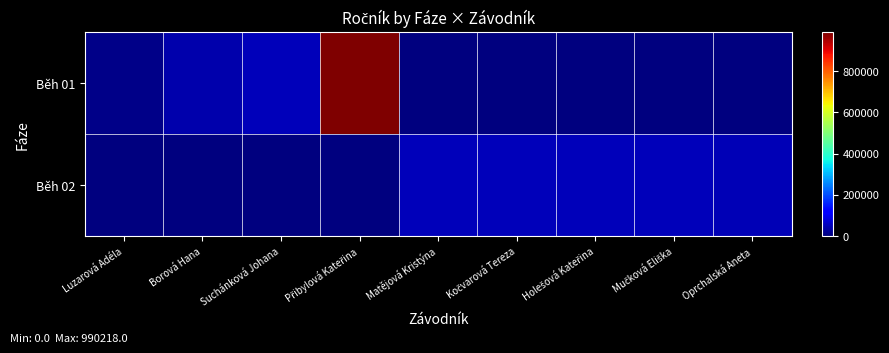

Rank the series by their maximum value, from lowest to highest.

Běh 02, Běh 01